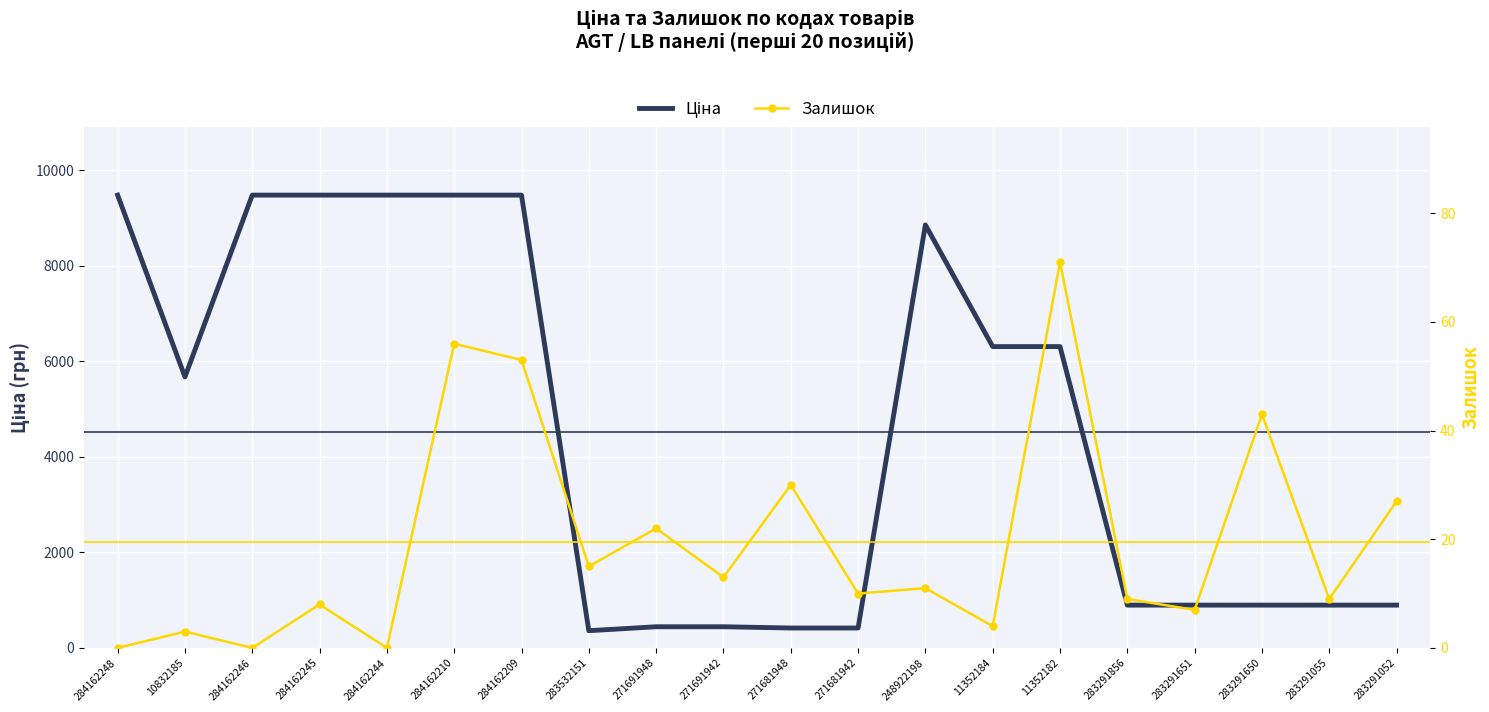

Reading right to left, list all the values displayed in this chart.

Ціна: 895.9	895.9	895.9	895.9	895.9	6308.8	6308.8	8856.7	416.6	416.6	443.1	443.1	359.9	9480.1	9480.1	9480.1	9480.1	9480.1	5673.8	9480.1
Залишок: 27.0	9.0	43.0	7.0	9.0	71.0	4.0	11.0	10.0	30.0	13.0	22.0	15.0	53.0	56.0	0.0	8.0	0.0	3.0	0.0